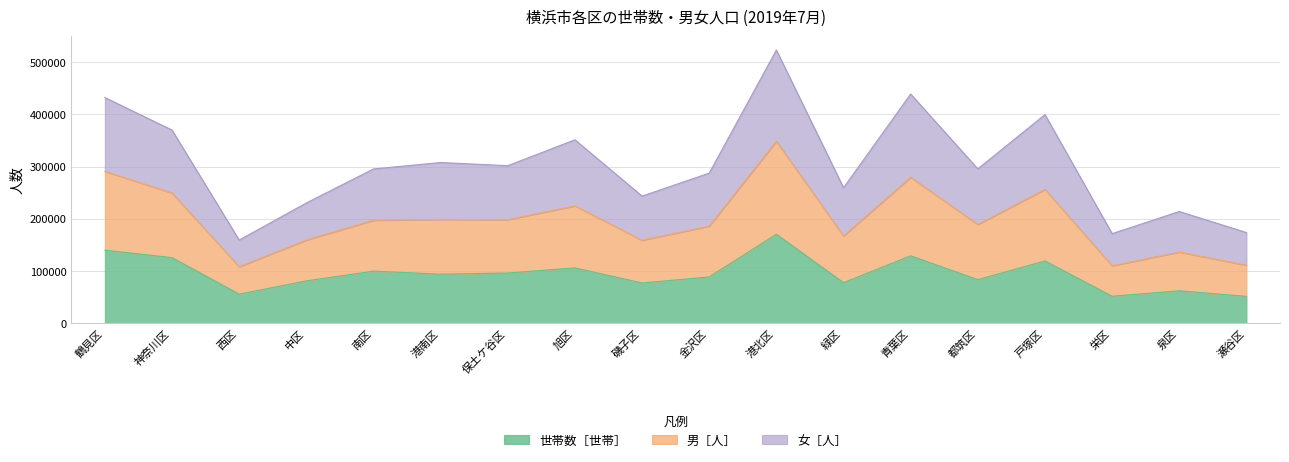

At which category is the sum across all series the highest?

港北区